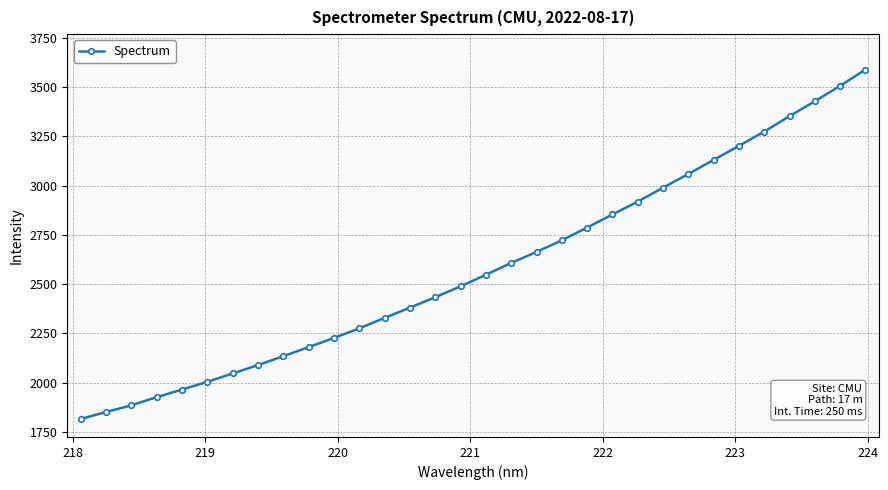

What is the smallest value displayed?

1816.2